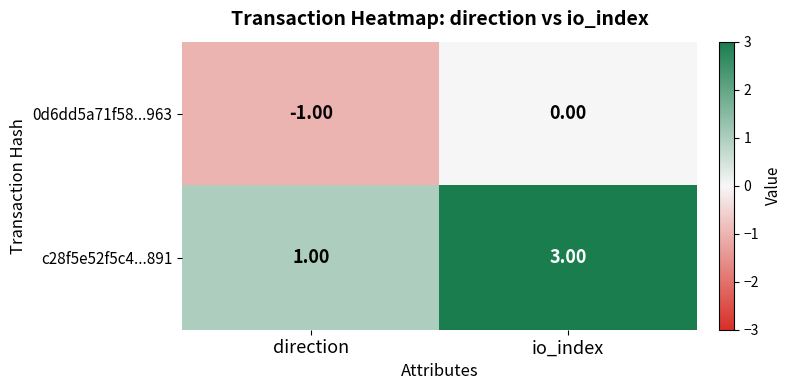

What is the minimum value shown in the chart?

-1